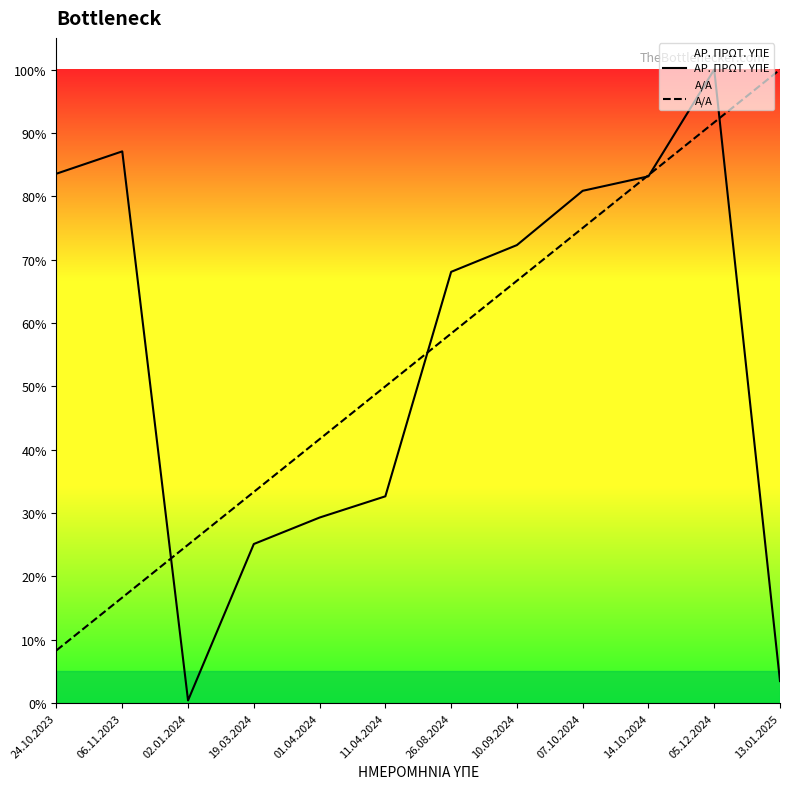

Count the number of data series in this chart.

2